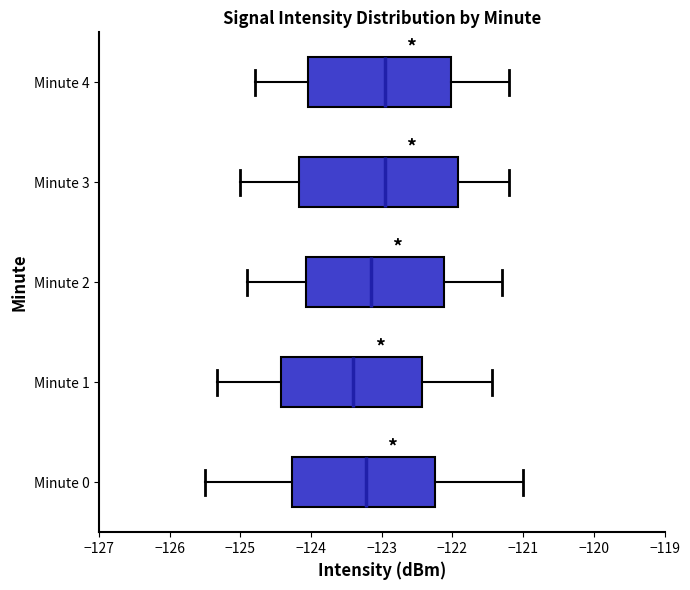

Which box is the widest, from its left edge to its right edge?

Minute 3